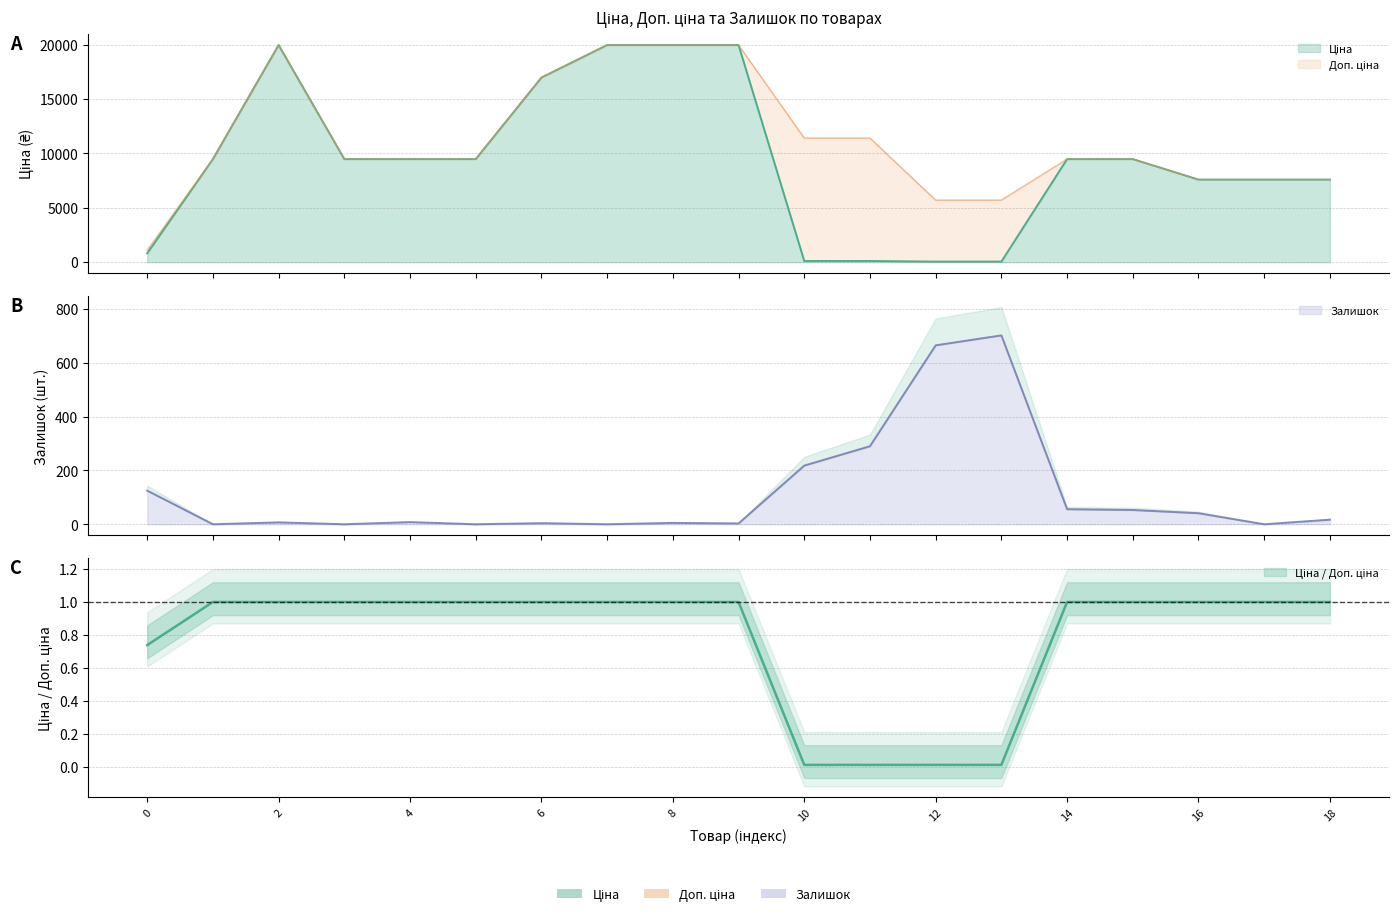

The Ціна series shows 9480.1 at Панель AGT 6026. True or false?

True